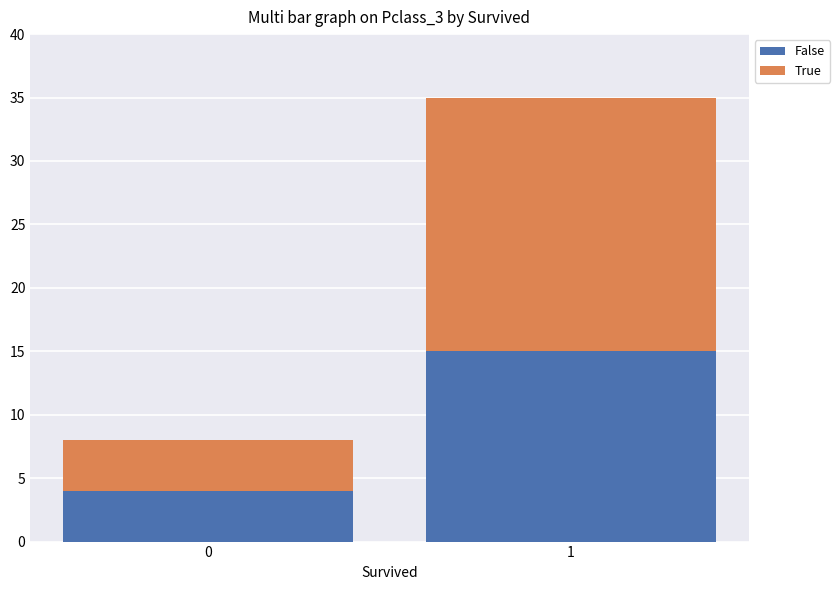

What is the maximum value for False?

15